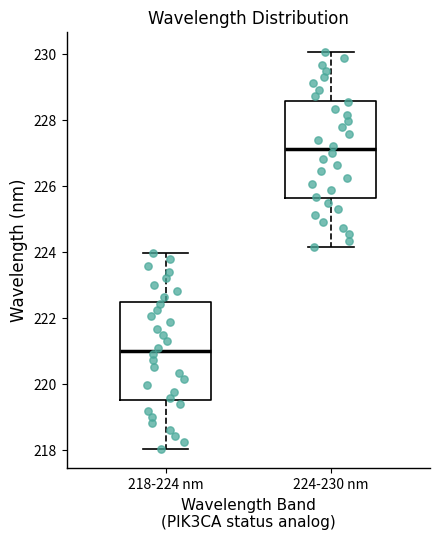

Which box's median line is the highest?

224-230 nm